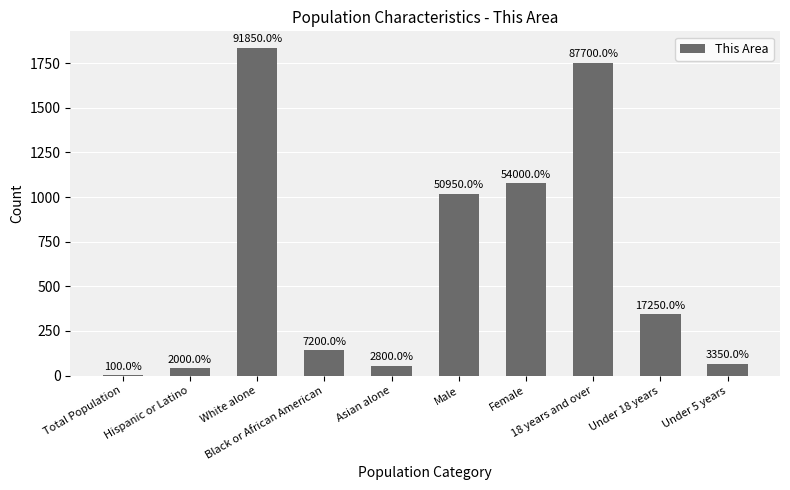

The value at Hispanic or Latino is 61. True or false?

False